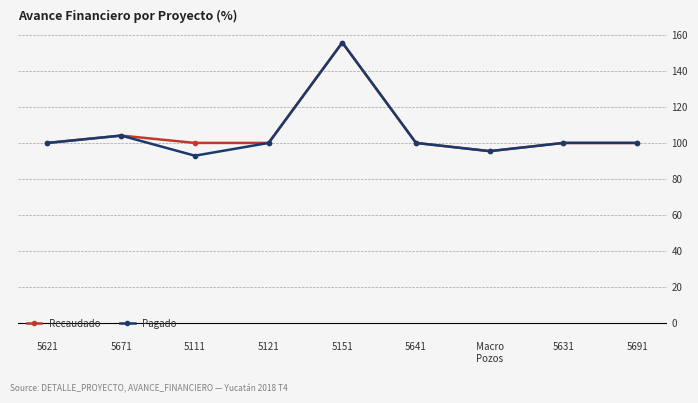

How many lines are shown in the chart?

2